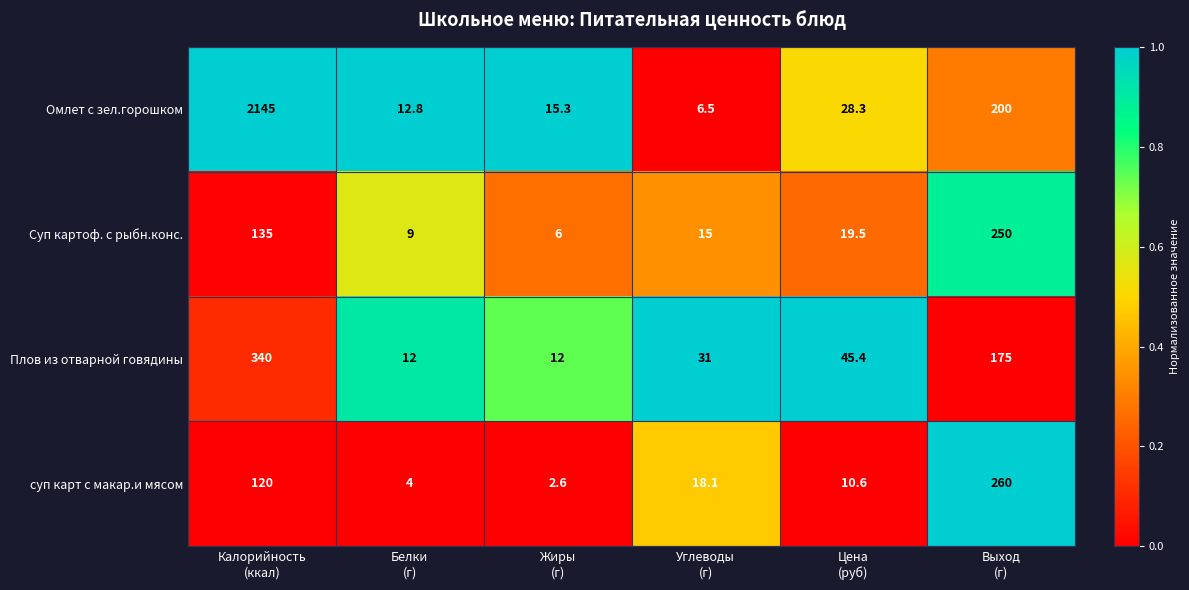

What is the difference between the maximum and minimum values in the Суп картоф. с рыбн.конс. series?

244.0